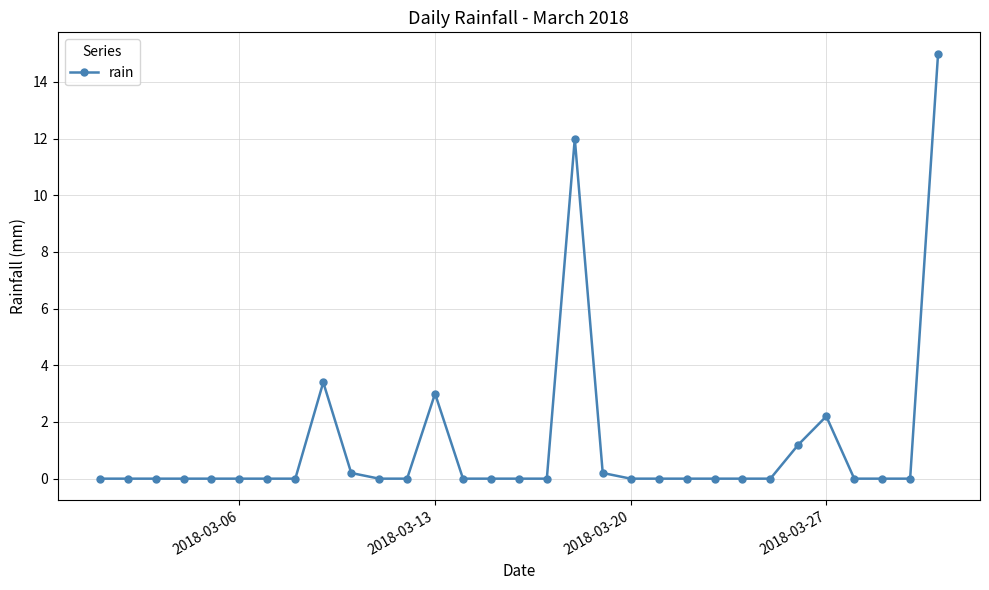

What is the average value?

1.2